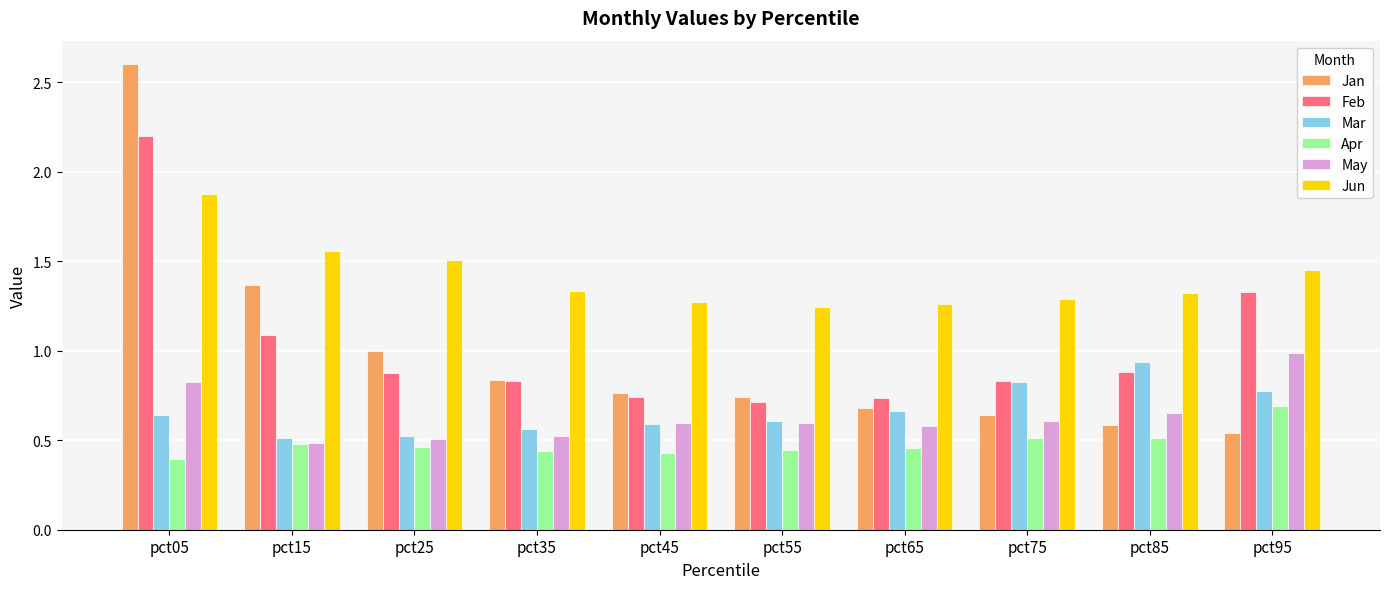

Which series has the largest range (max minus min)?

Jan